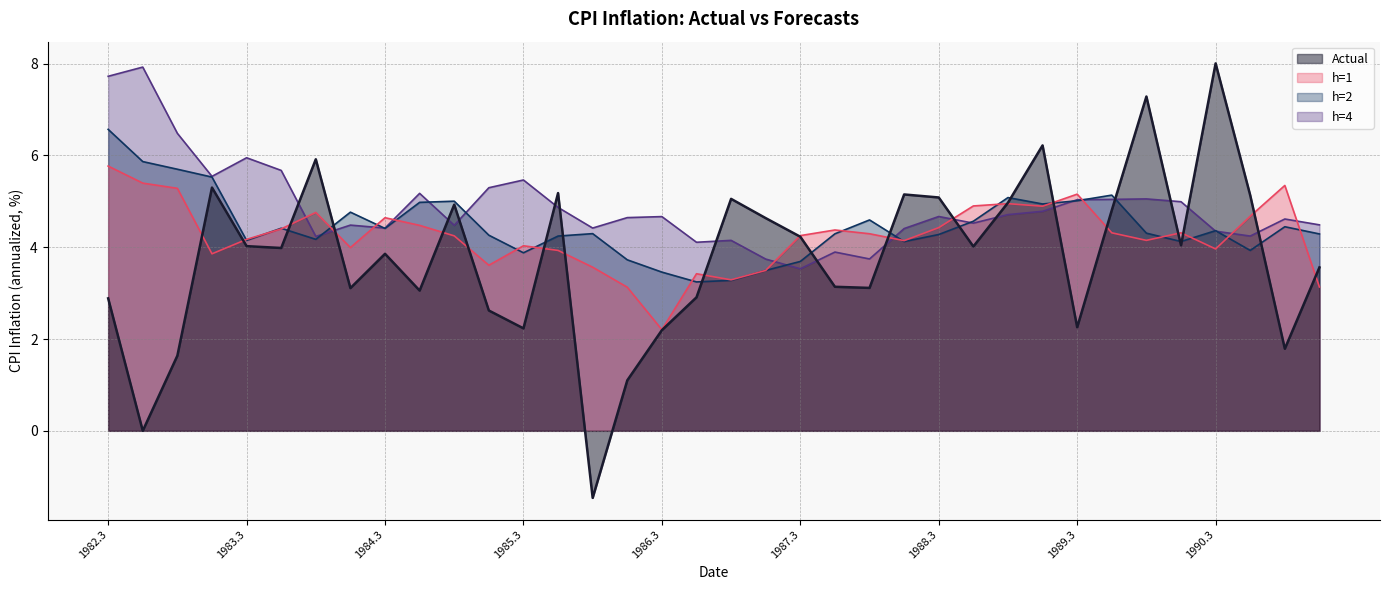

How many interior local valleys does the h=2 series have?

9